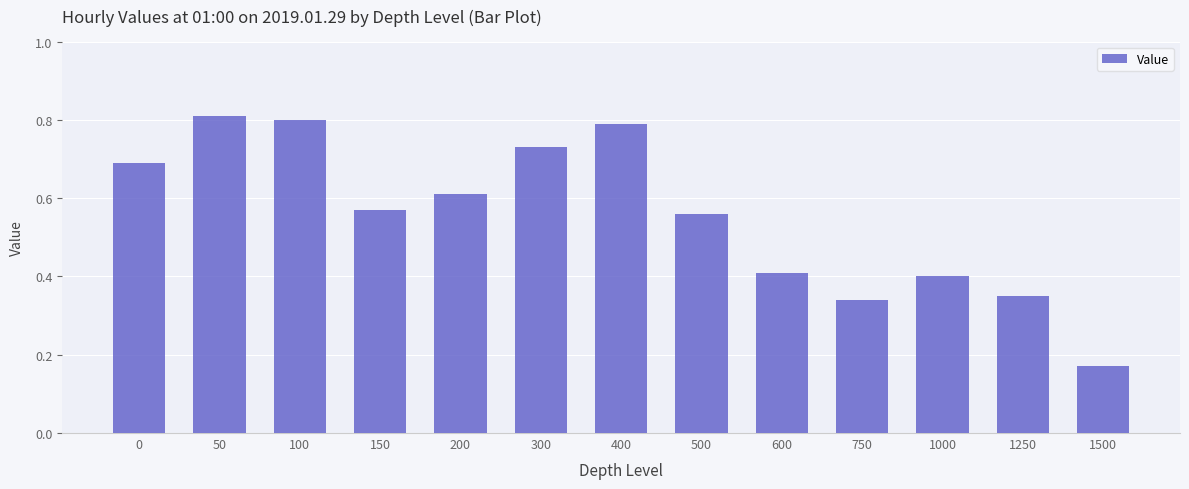

Is it true that the value at 1000 is 0.4?

True